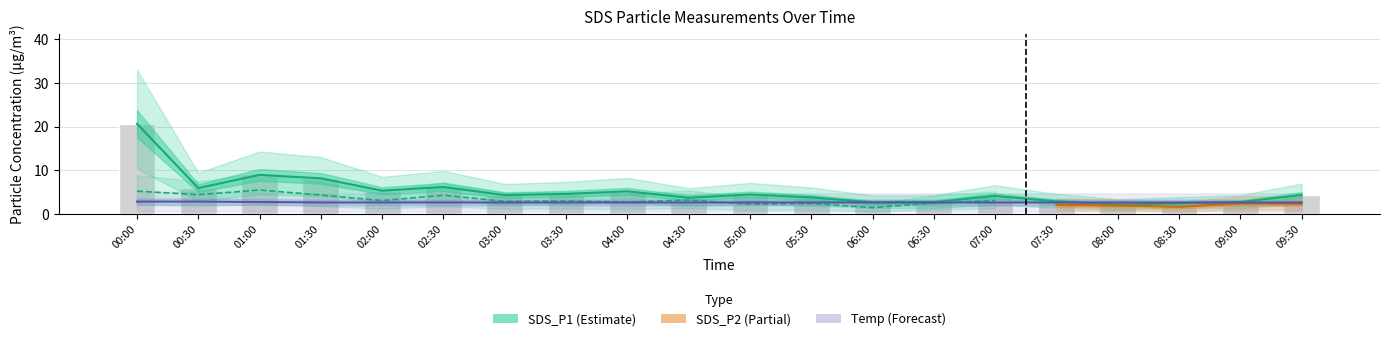

What is the sum of the SDS_P1 values at 04:00 and 09:30?

9.5